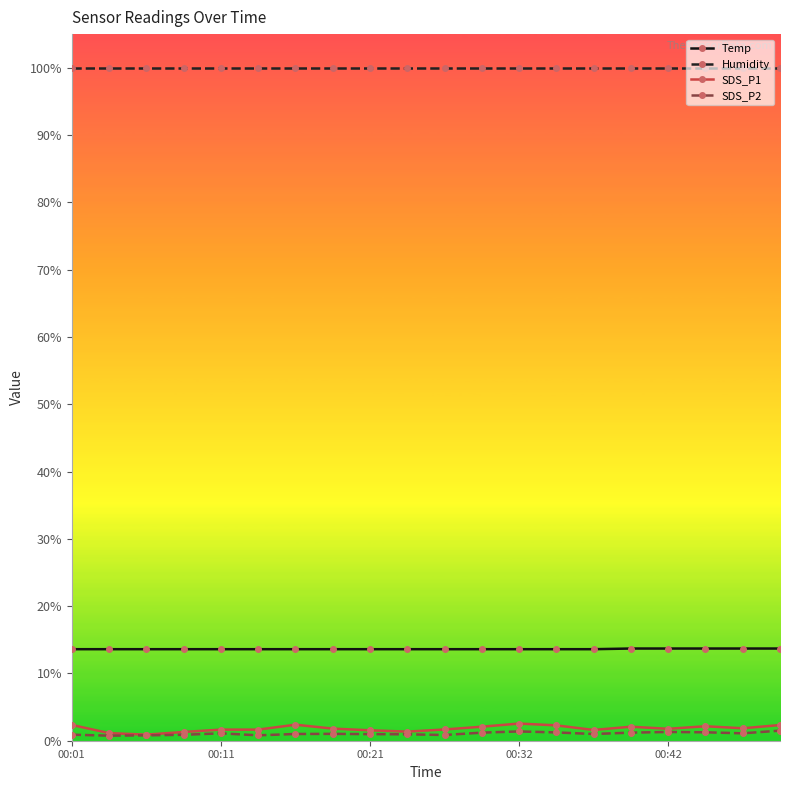

At how many categories does at least one series exceed 61?

20